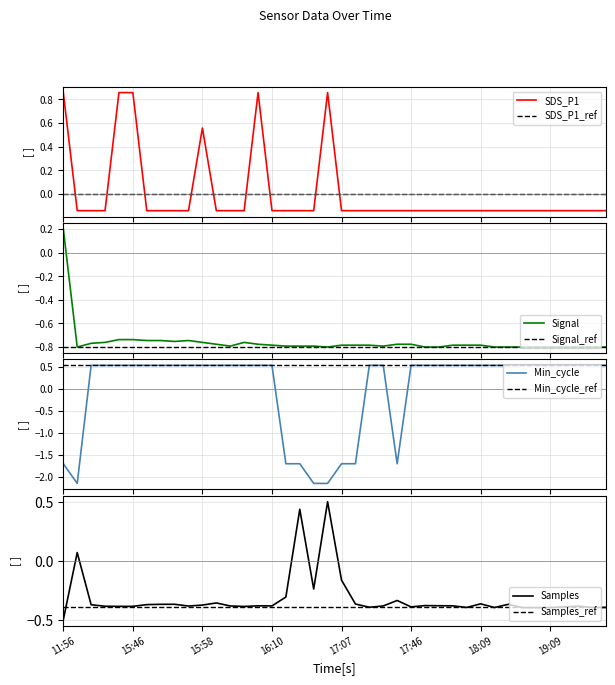

At which label is Min_cycle closest to 0?

15:39